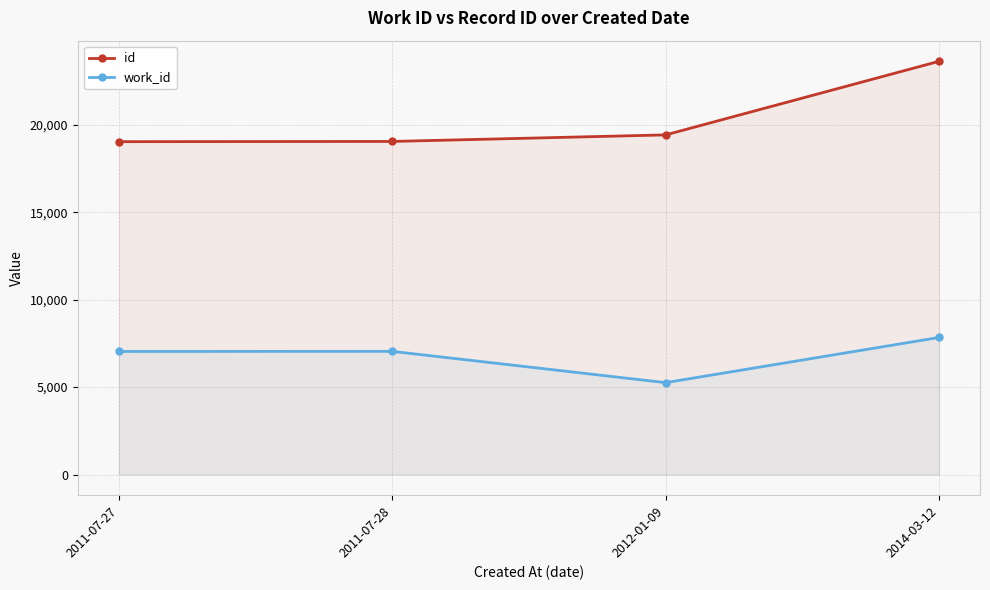

Reading left to right, what are all the values shown in this chart?

id: 19029	19042	19416	23622
work_id: 7035	7042	5253	7836